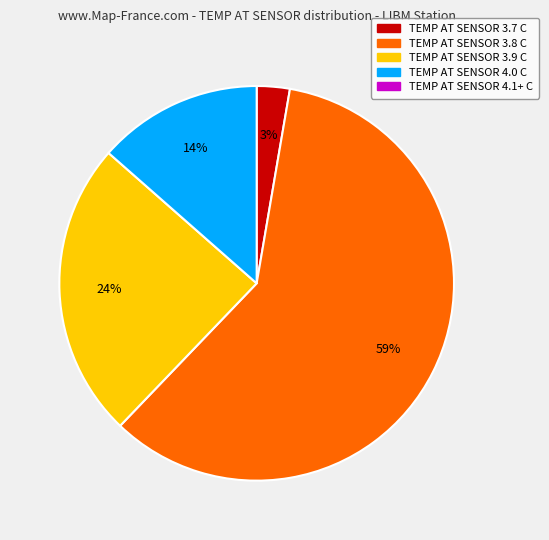

To the nearest percent, what is the average slice percentage?

25%